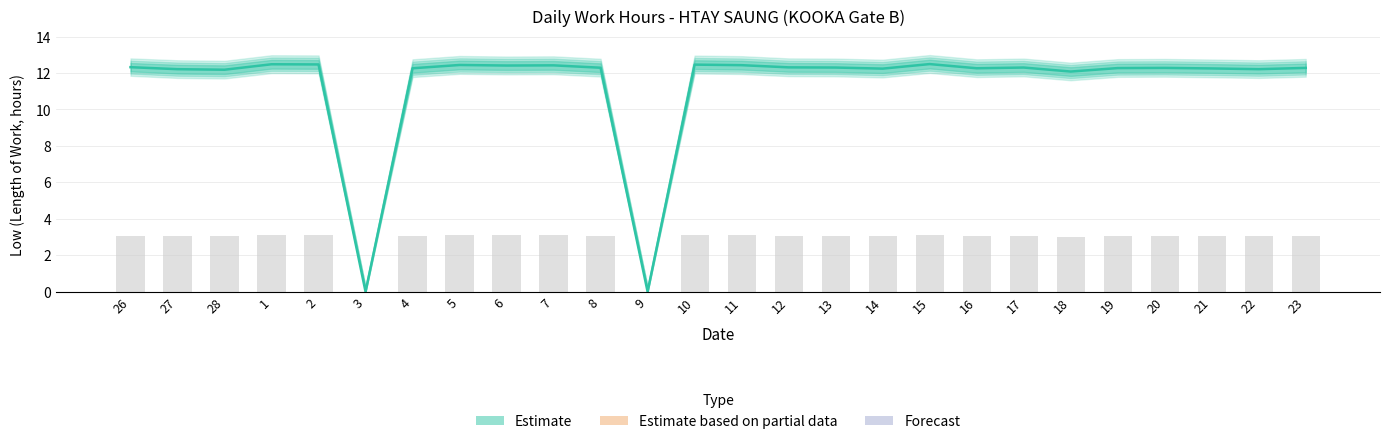

What is the maximum value shown in the chart?

12.5